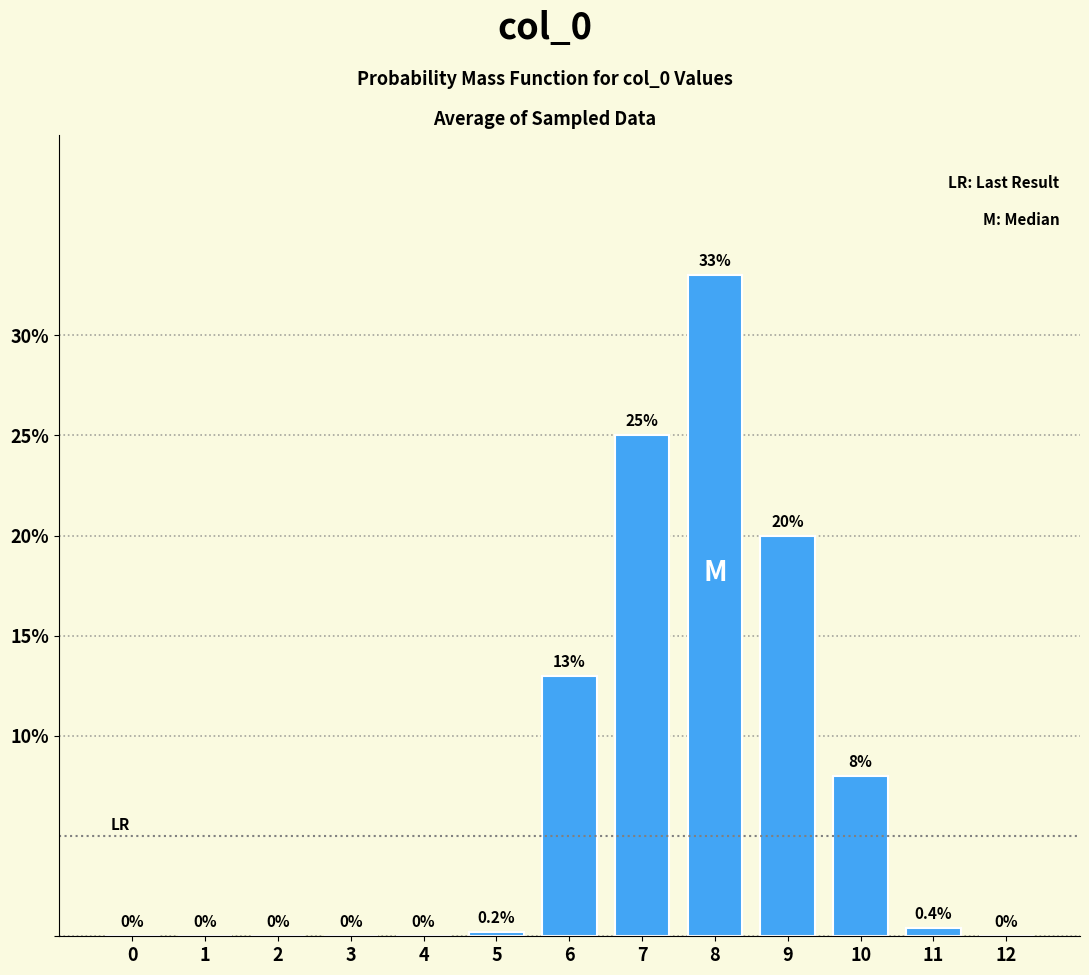

Reading left to right, transcribe all the data shown in this chart.

0=0.0	1=0.0	2=0.0	3=0.0	4=0.0	5=0.2	6=13.0	7=25.0	8=33.0	9=20.0	10=8.0	11=0.4	12=0.0